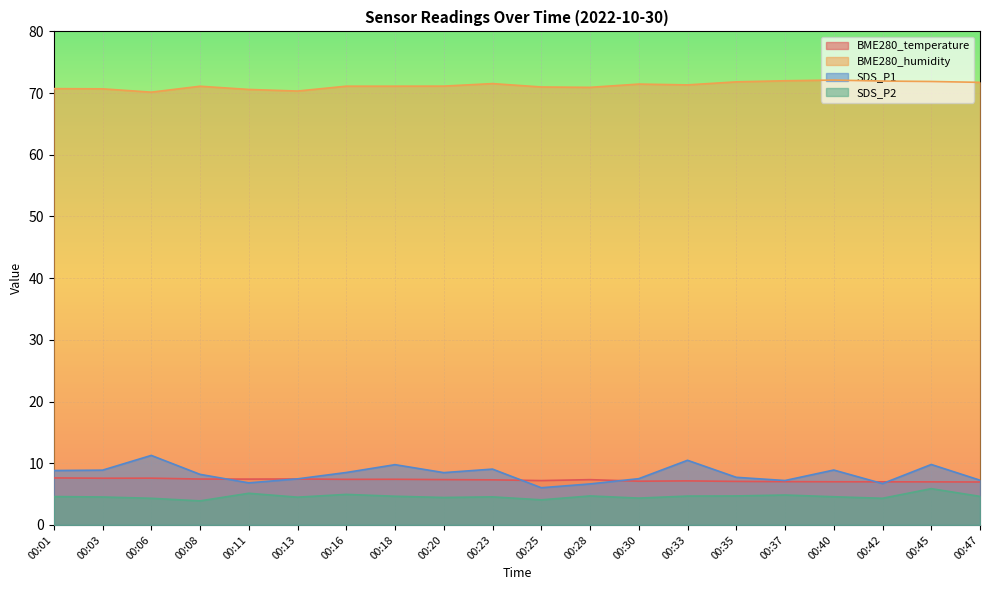

What are all the series names shown in the legend?

BME280_temperature, BME280_humidity, SDS_P1, SDS_P2